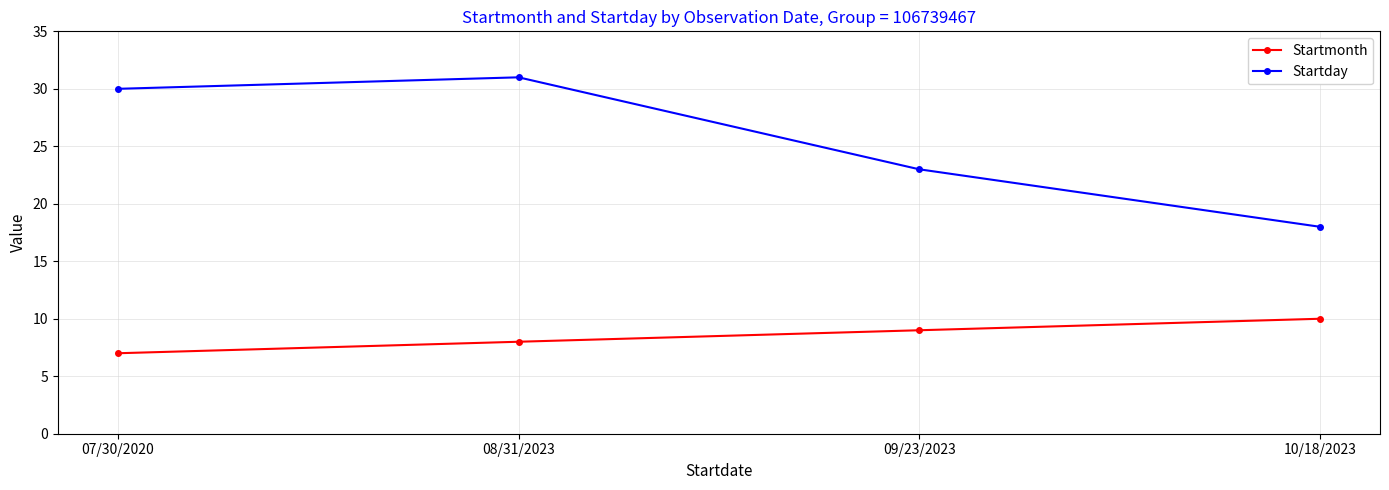

Reading left to right, transcribe all the data shown in this chart.

Startmonth: 07/30/2020=7	08/31/2023=8	09/23/2023=9	10/18/2023=10
Startday: 07/30/2020=30	08/31/2023=31	09/23/2023=23	10/18/2023=18